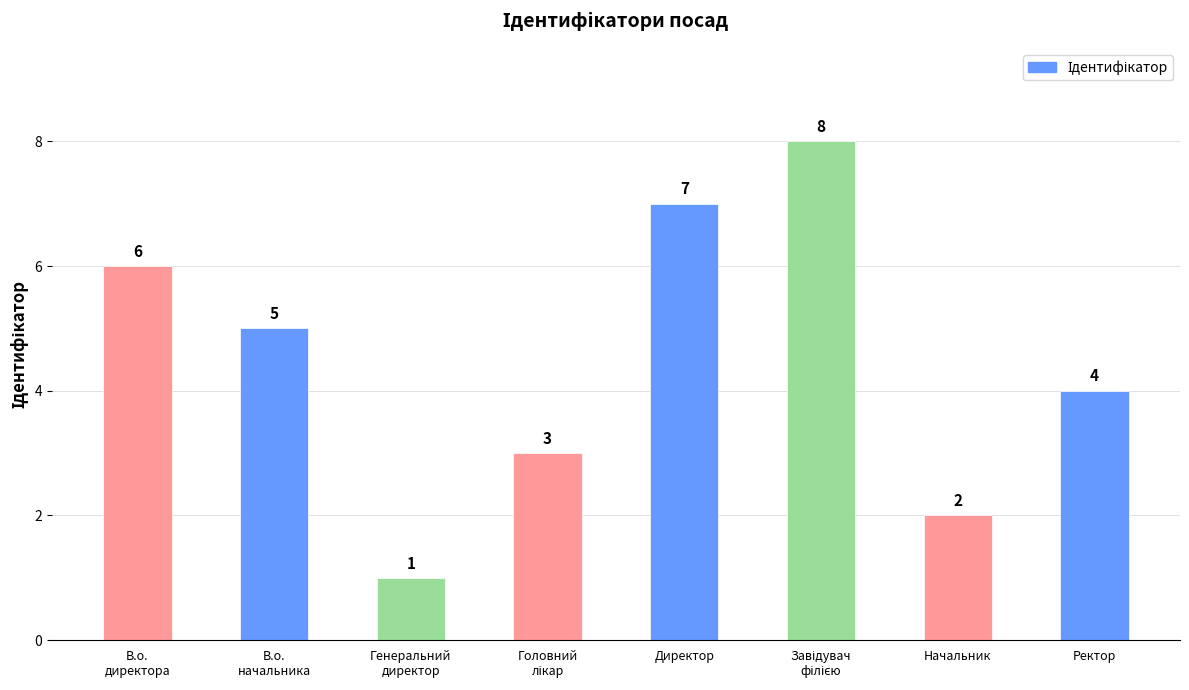

What is the greatest value displayed?

8